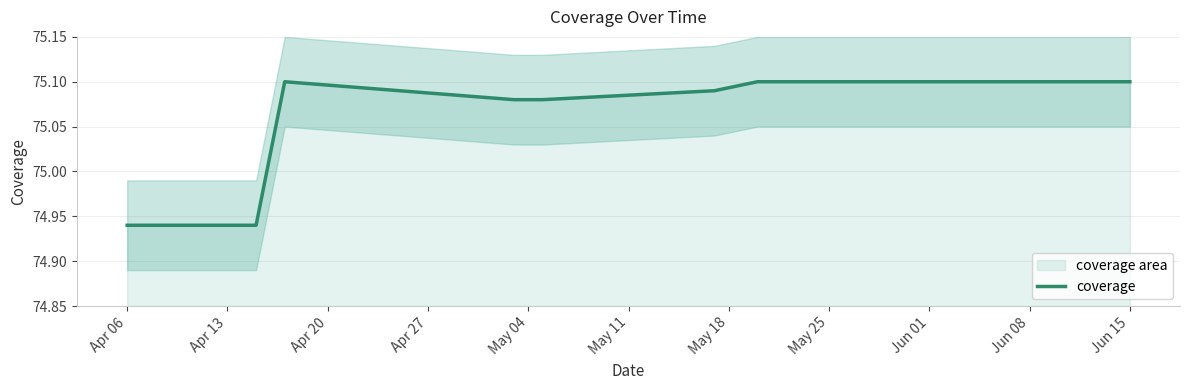

At which label is the value closest to 75?

Apr 06